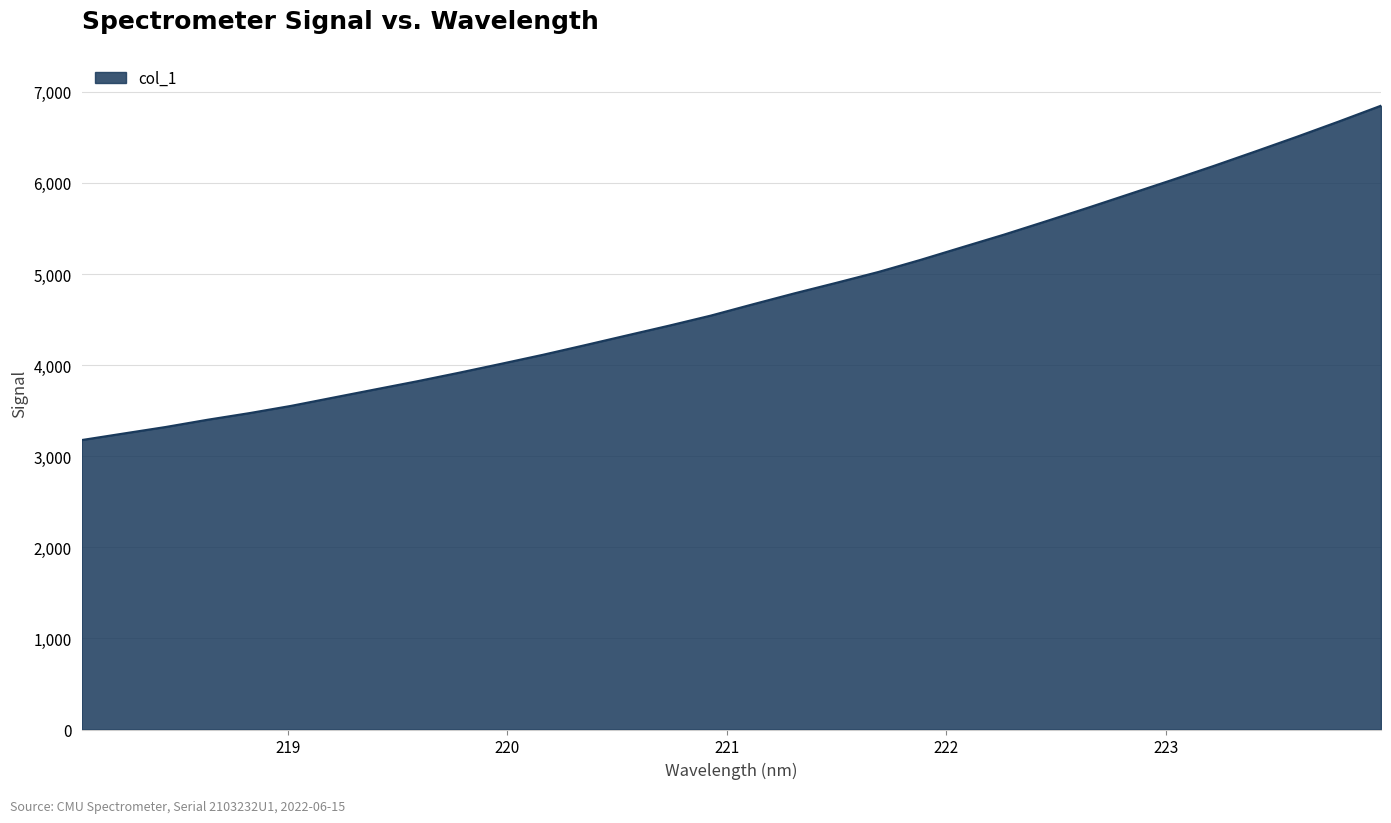

What is the minimum value shown in the chart?

3177.2